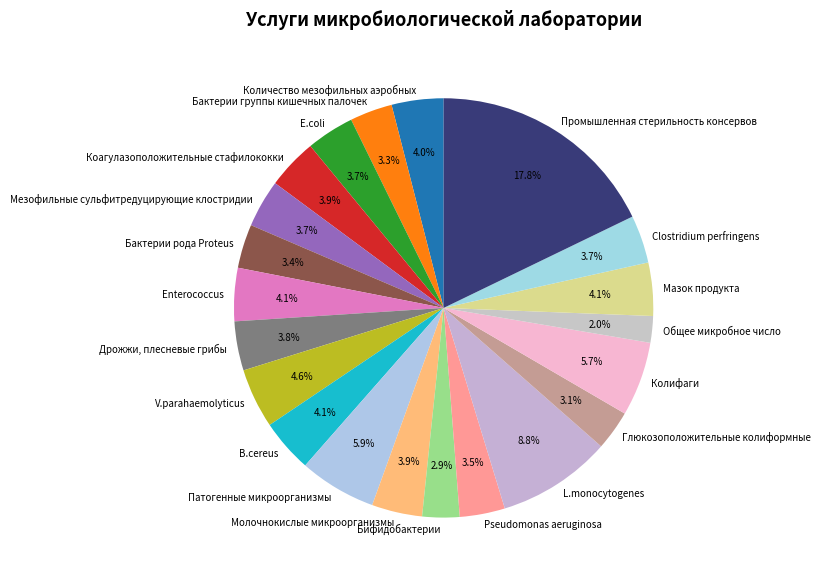

The Clostridium perfringens slice represents 4% of the pie. True or false?

True